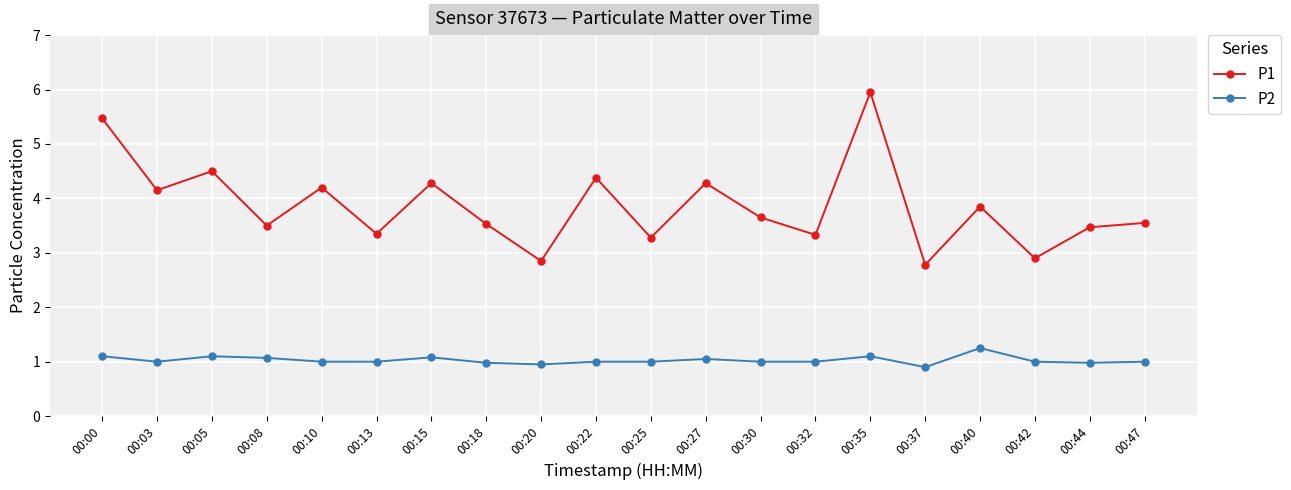

At which category does P1 reach its first local peak?

00:05